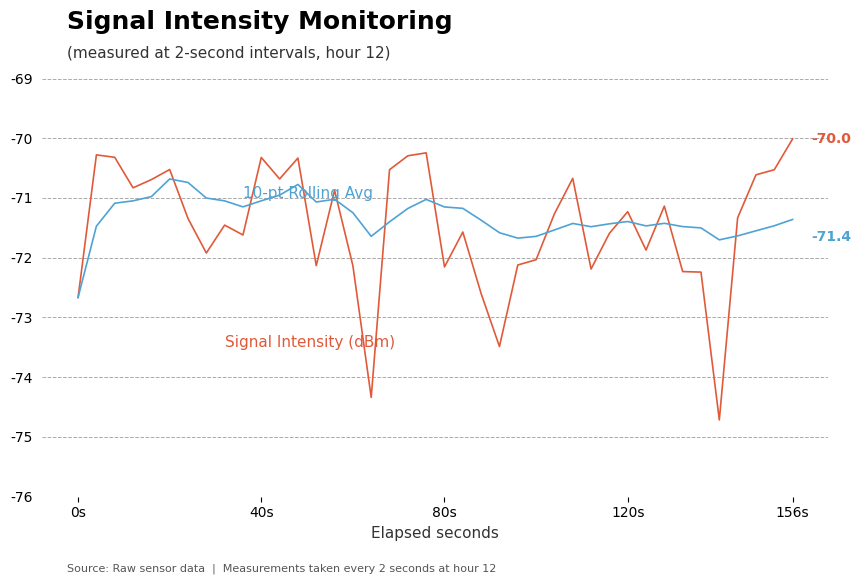

What is the smallest value displayed?

-74.7